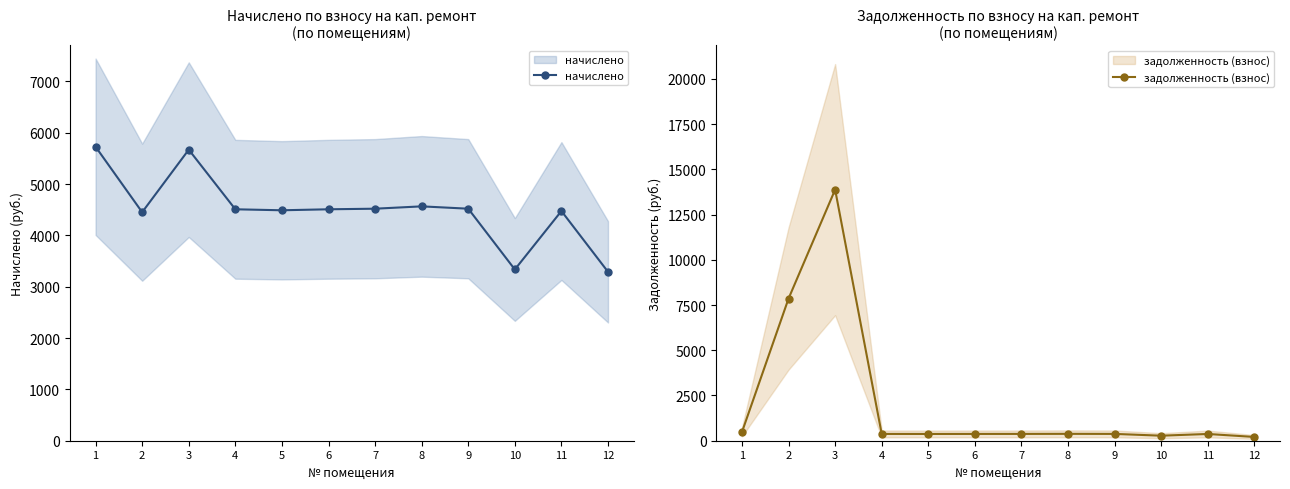

How many data points does each series have?

12